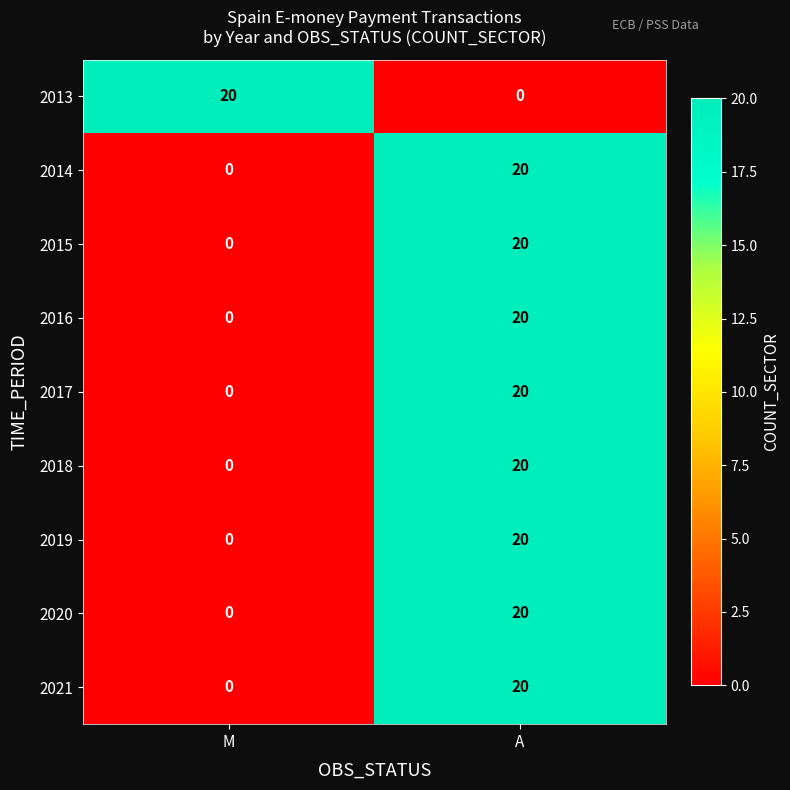

The value of 2020 at A is 35. True or false?

False